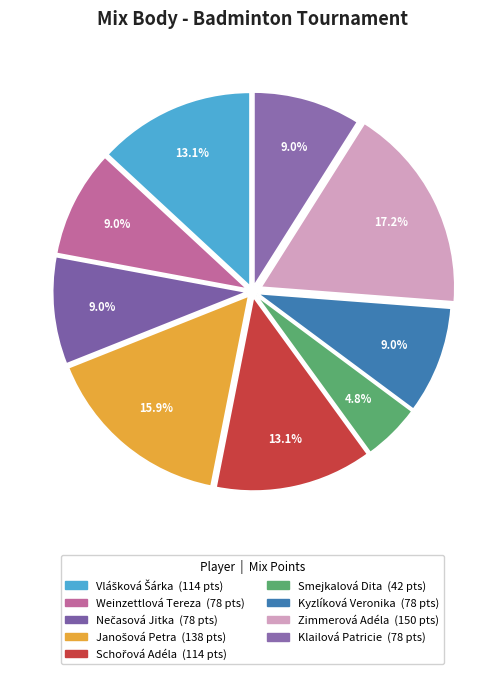

Count the number of slices in the pie.

9